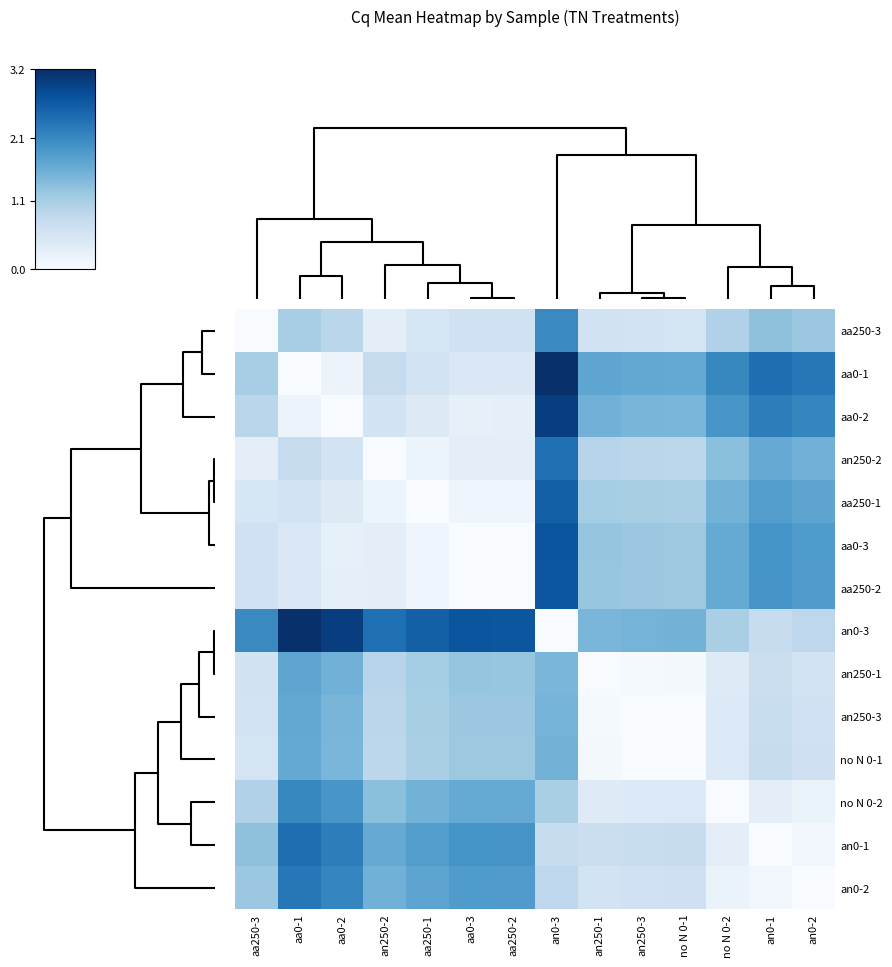

At how many categories does at least one series exceed 2?

11